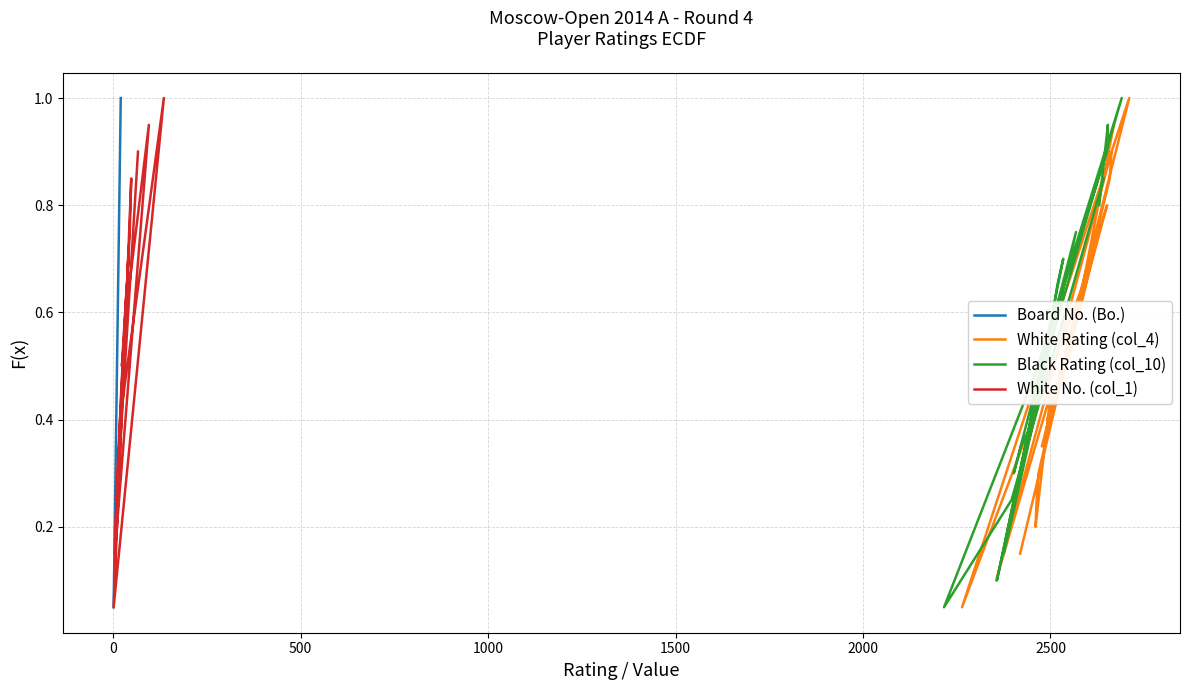

What is the minimum value shown in the chart?

0.1